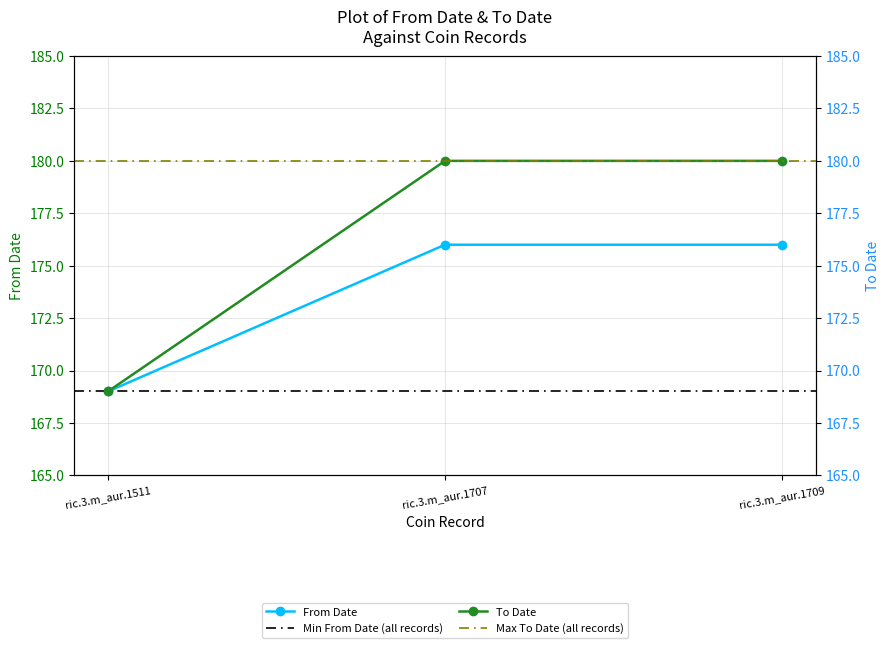

Rank the series at ric.3.m_aur.1707 from lowest to highest value.

From Date, To Date